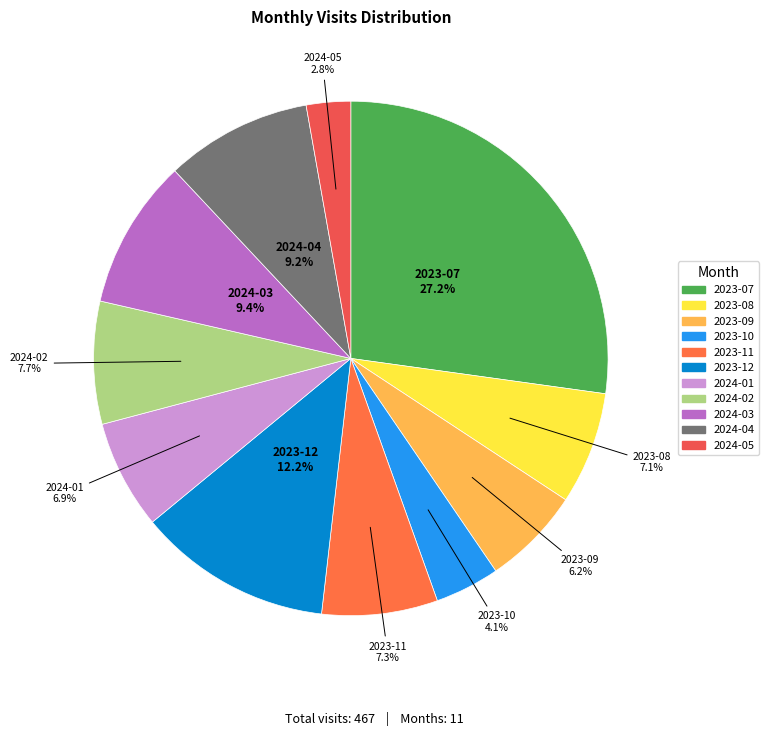

What percentage is the 2024-04 slice, to the nearest percent?

9%